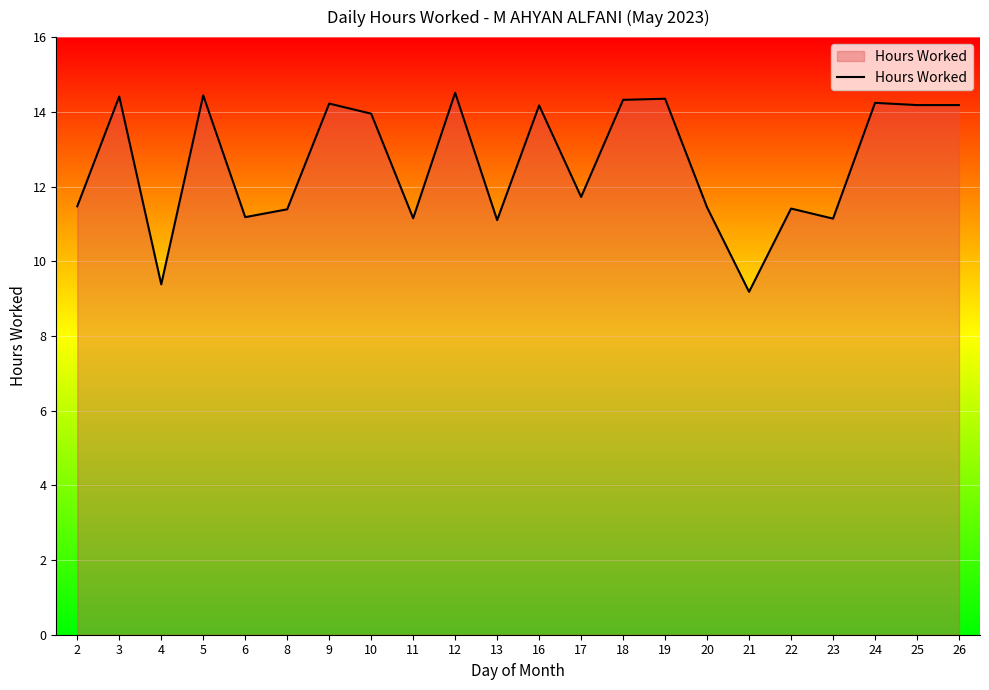

What is the difference between the maximum and minimum values?

5.3